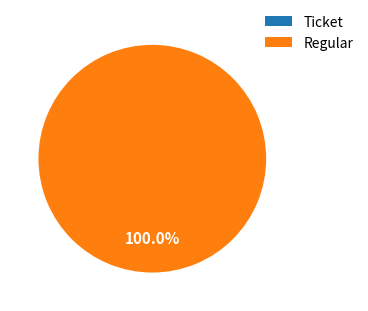

What percentage is the Regular slice, to the nearest percent?

100%